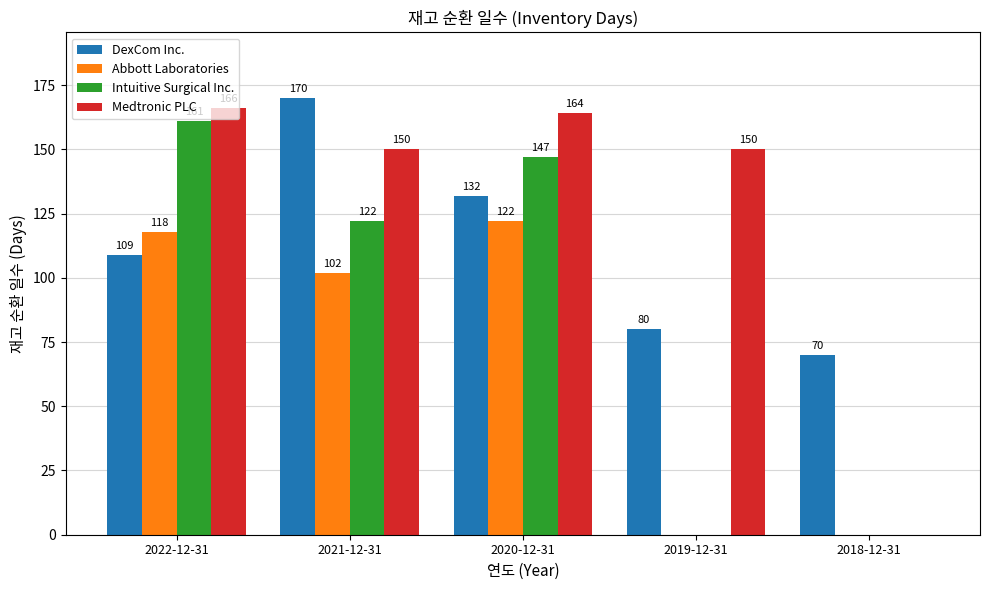

The Medtronic PLC series shows 96 at 2019-12-31. True or false?

False